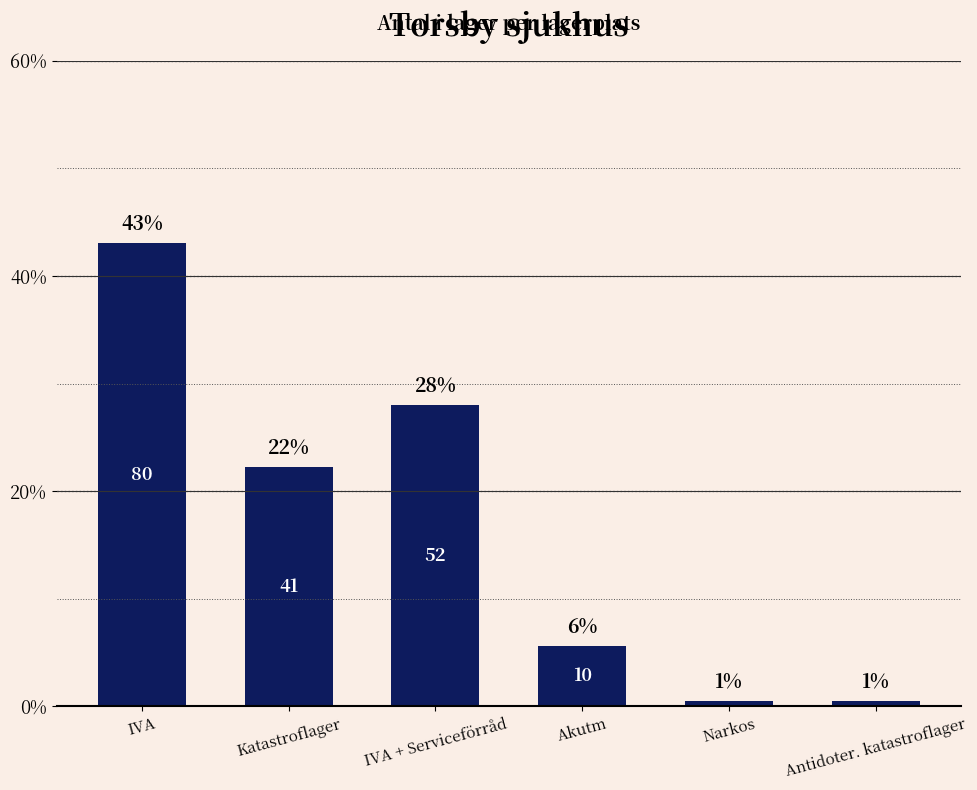

How many bars are there in total?

6